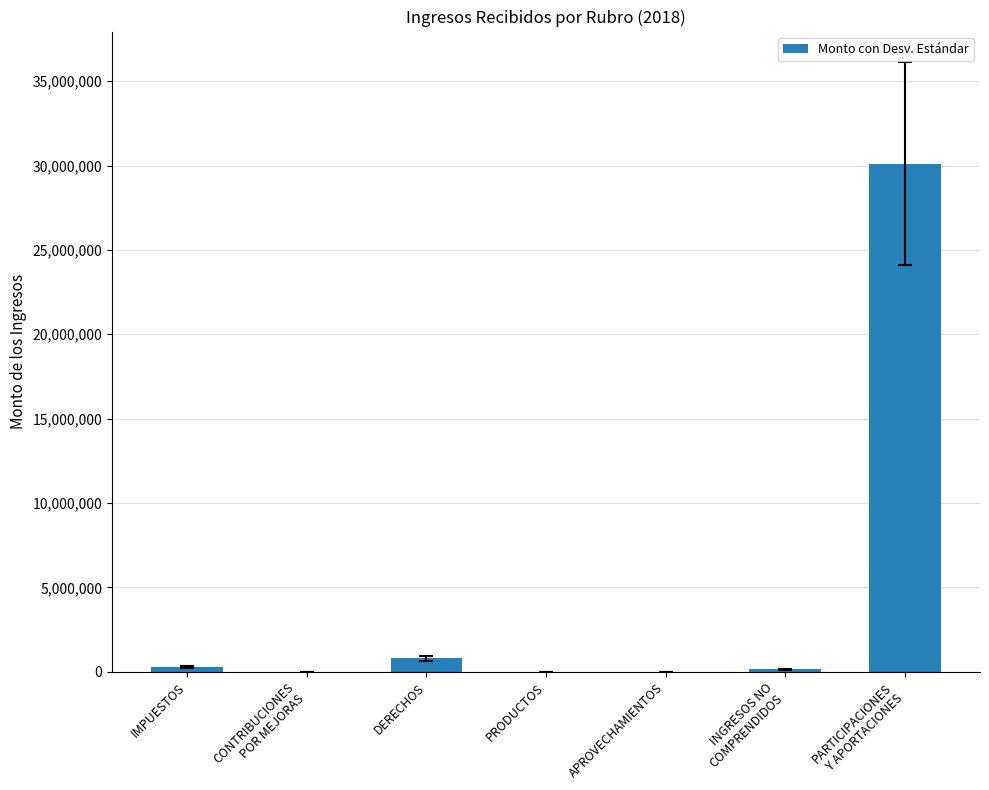

What is the greatest value displayed?

30110532.0